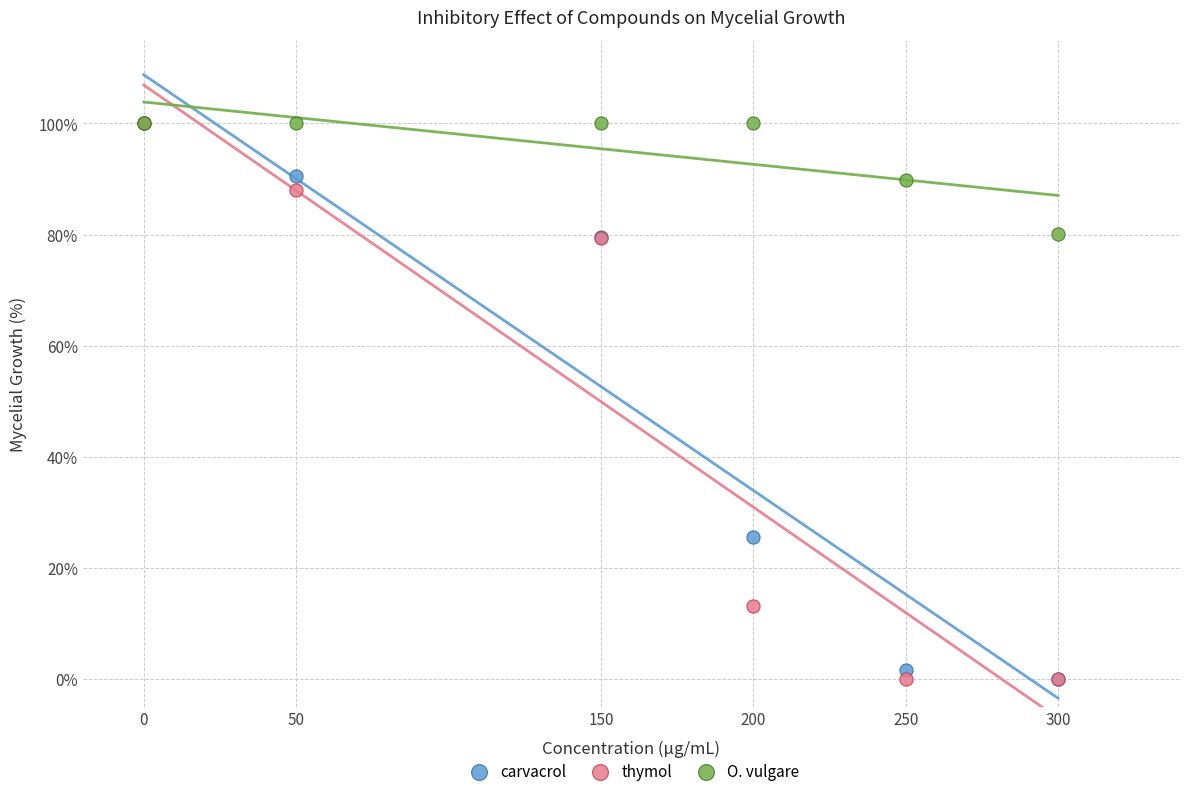

Across all series, what Y value is closest to 50?

25.5